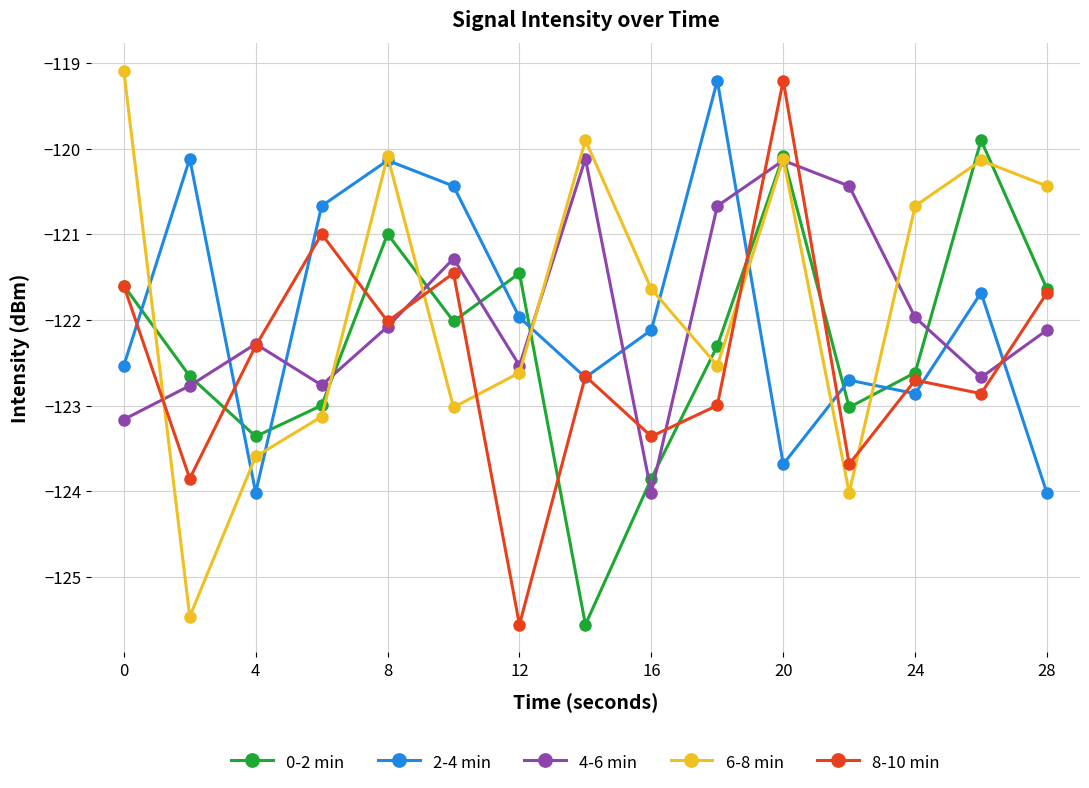

True or false: 2-4 min has more than 2 points higher than both neighbors.

True